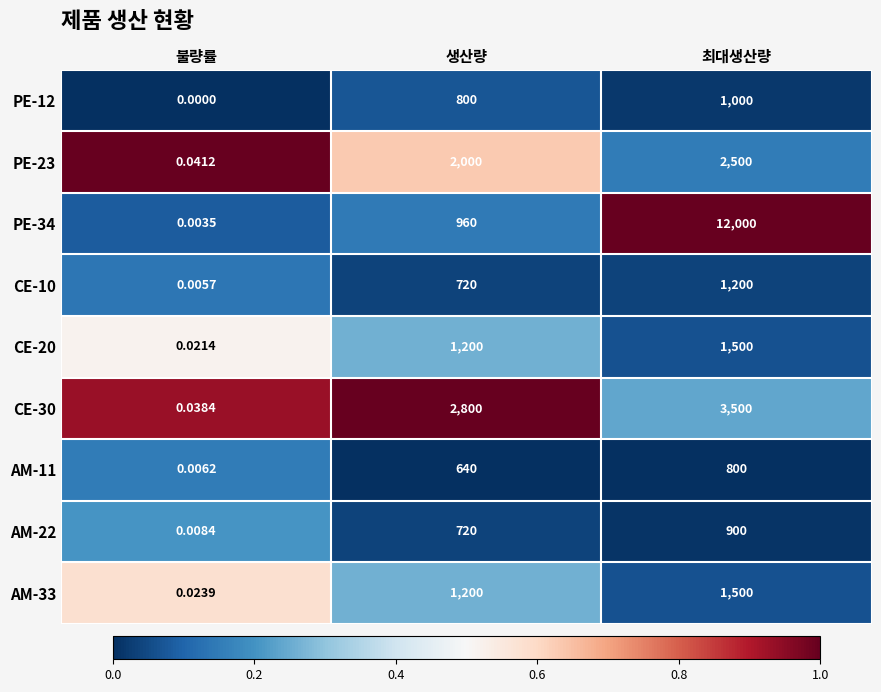

List the labels in order of AM-33 value, largest first.

최대생산량, 생산량, 불량률